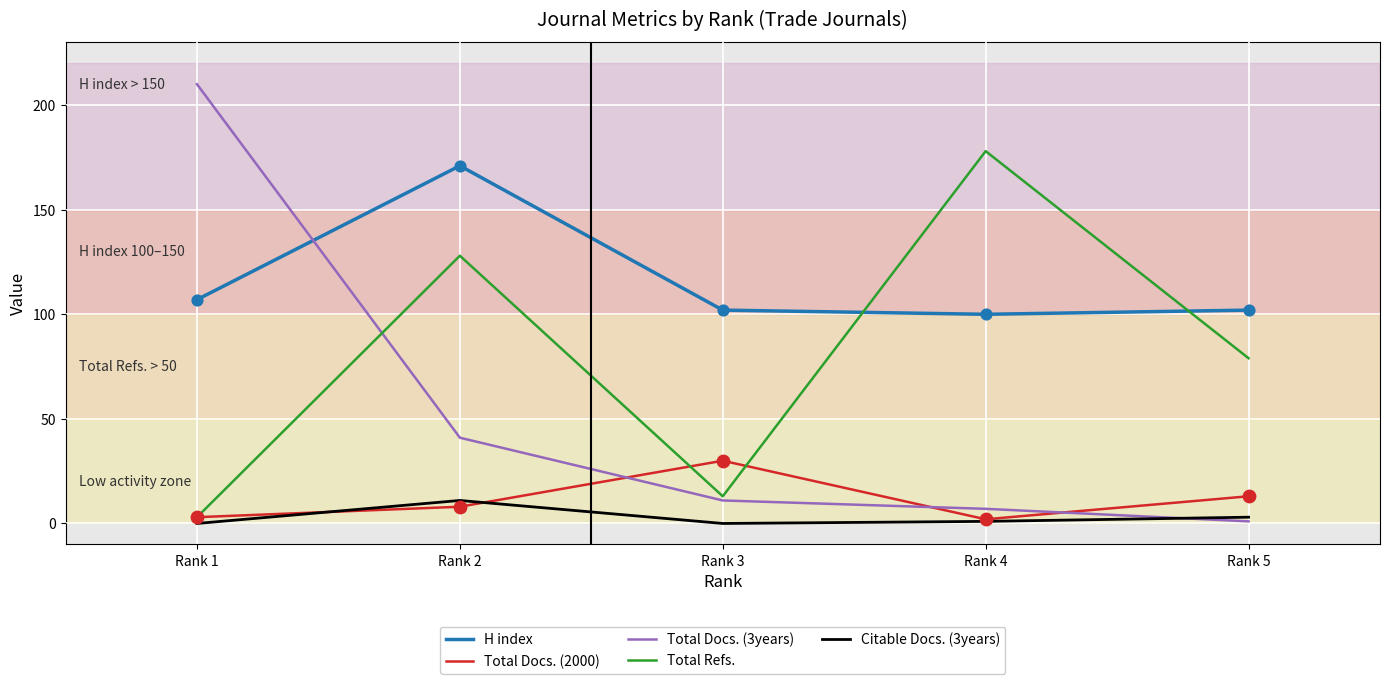

Which series changed the most between Rank 3 and Rank 5?

Total Refs.